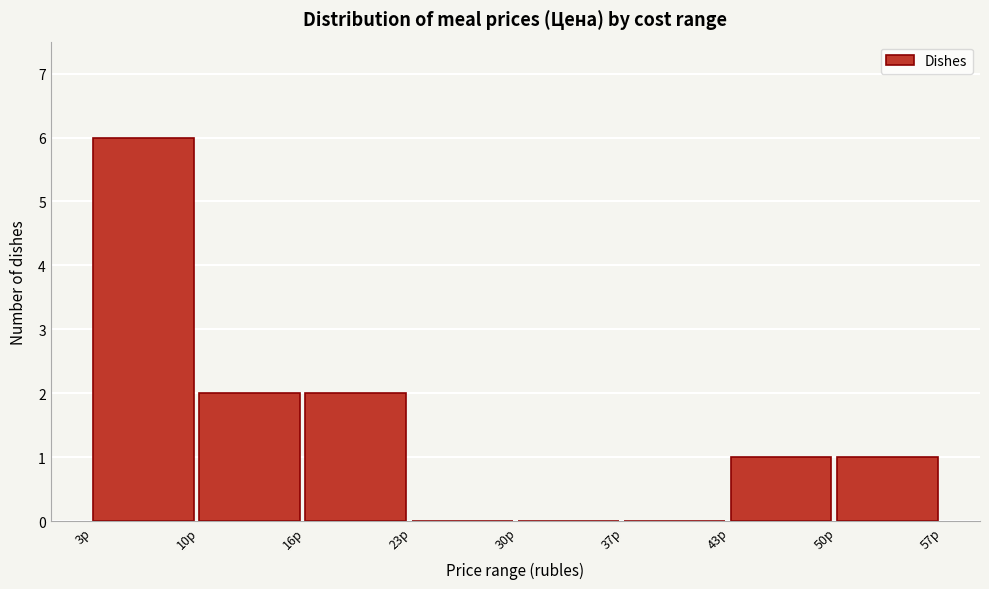

How tall is the bar that spans 43 to 50 on the x-axis? Neither the bar edges nor the heights are printed on the chart, so give them approximately, as read against the axes.

1